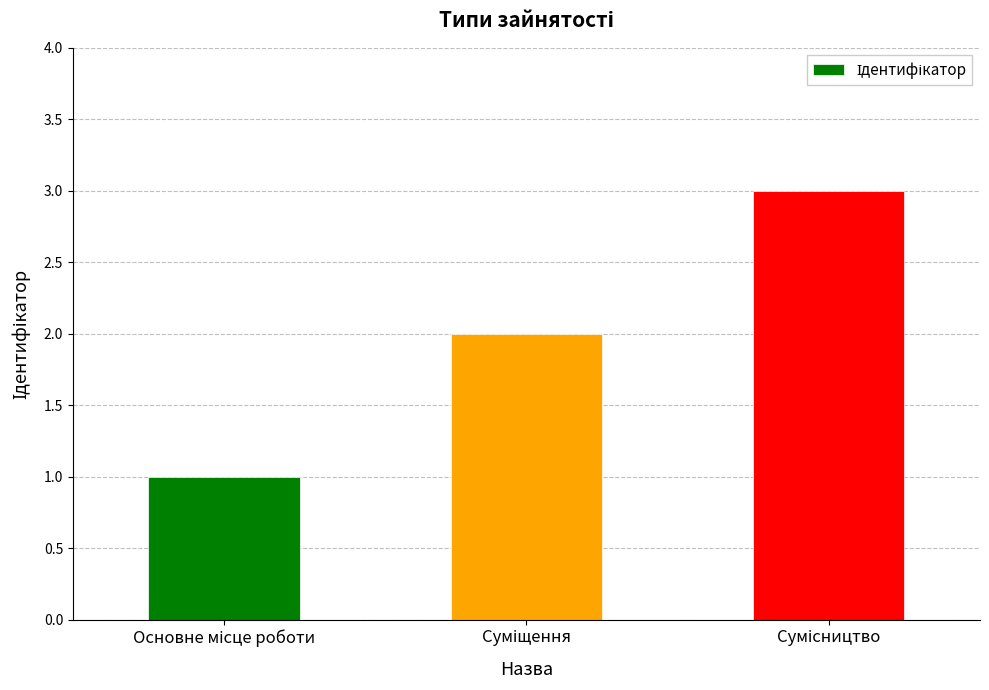

What is the sum of all values?

6